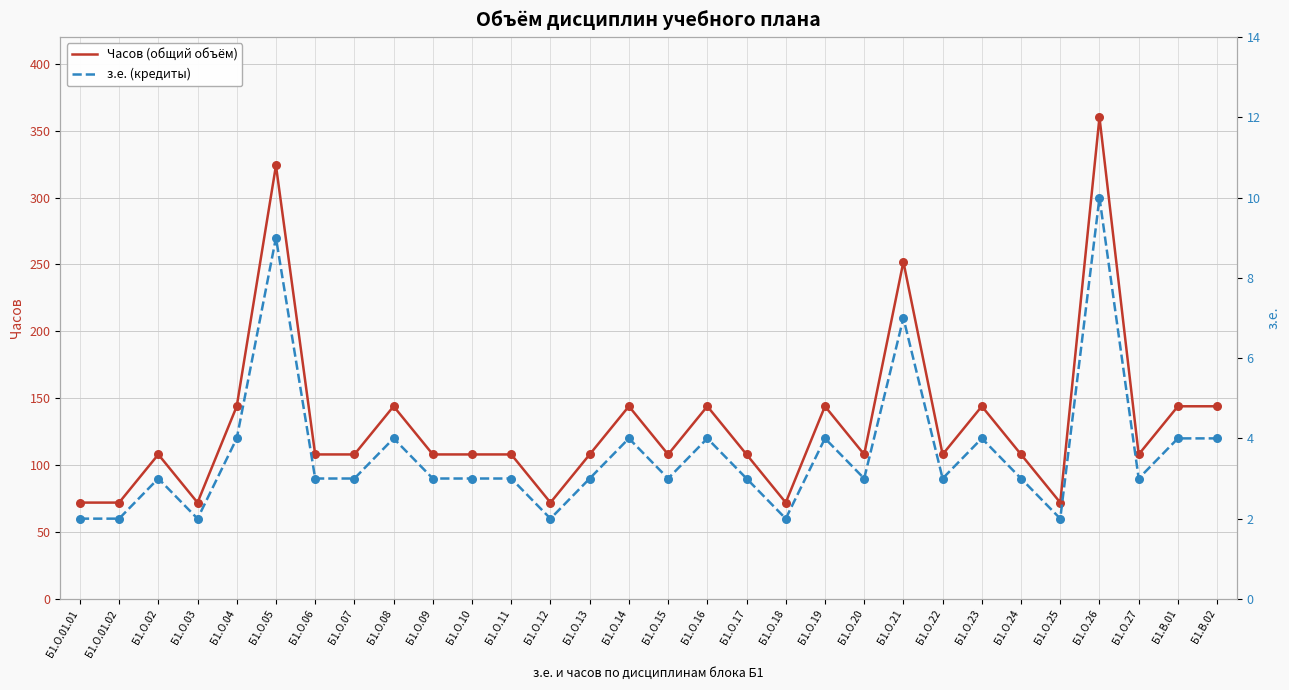

What are all the series names shown in the legend?

Часов (общий объём), з.е. (кредиты)